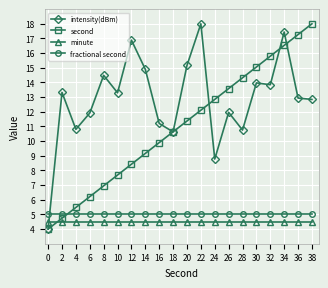

What is the value of the intensity(dBm) point at the 8th from the left?

14.9